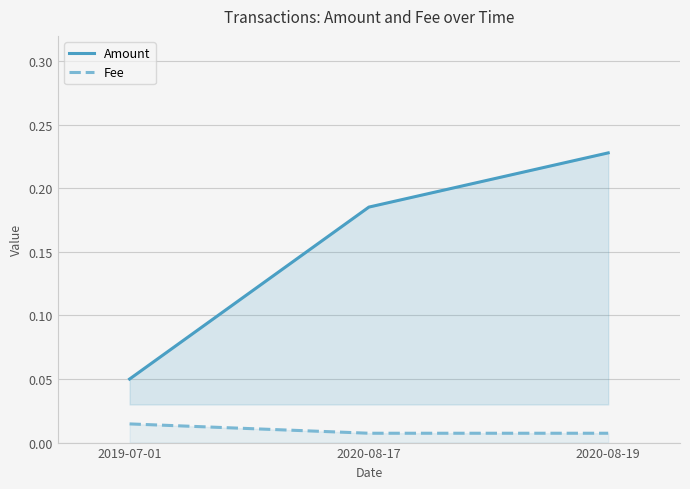

How many distinct data groups are displayed?

2